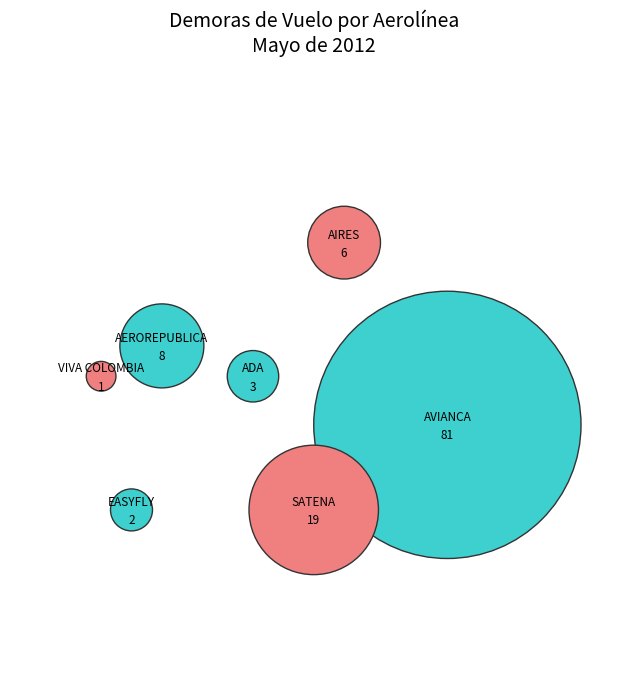

Between VIVA COLOMBIA and SATENA, which is larger?

SATENA